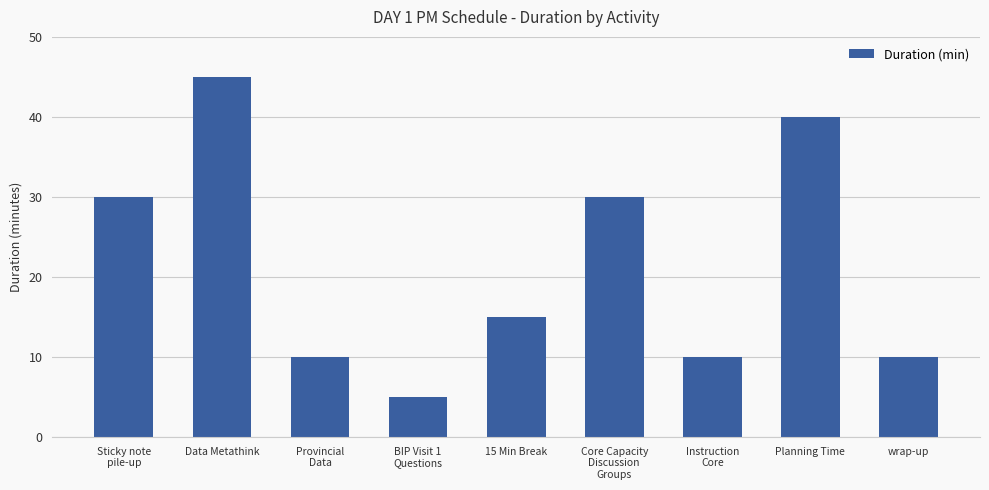

True or false: the data shows 16 at Data Metathink.

False